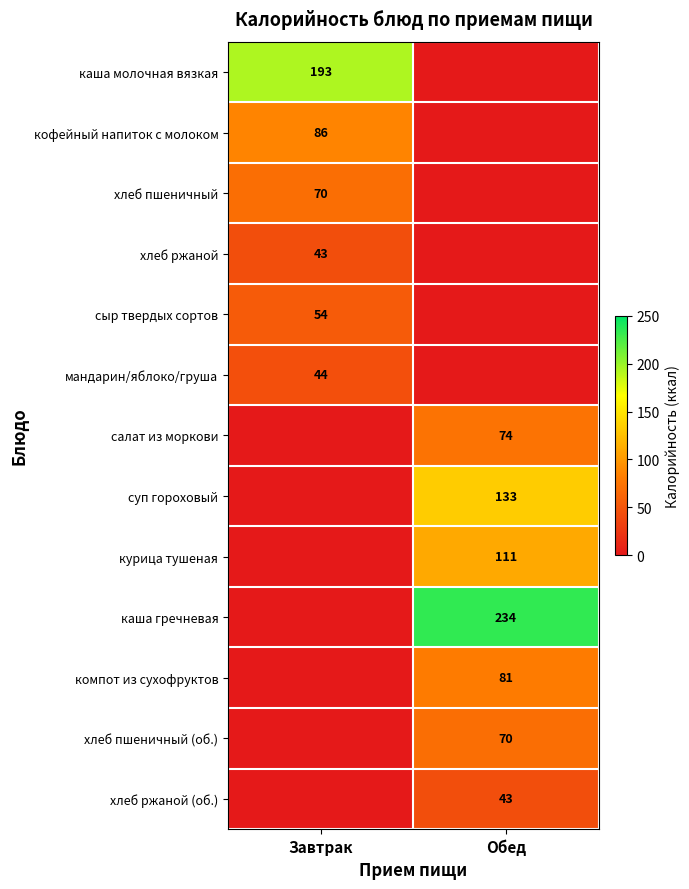

Is the value of салат из моркови at Обед greater than the value of хлеб пшеничный (об.) at Обед?

Yes